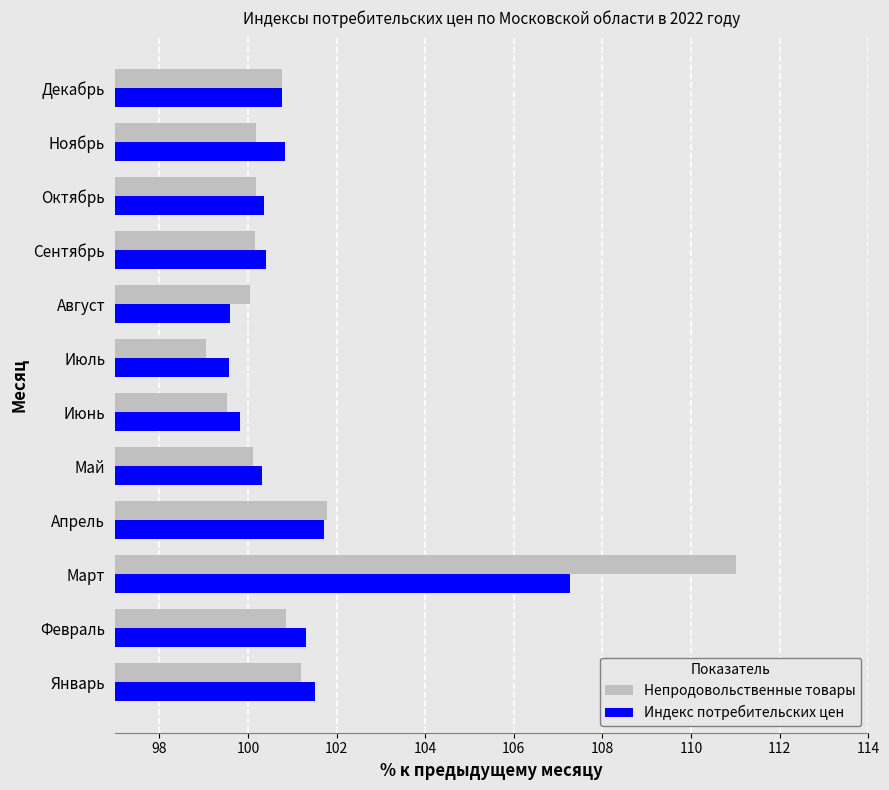

What is the total value across all series at Июль?

198.6